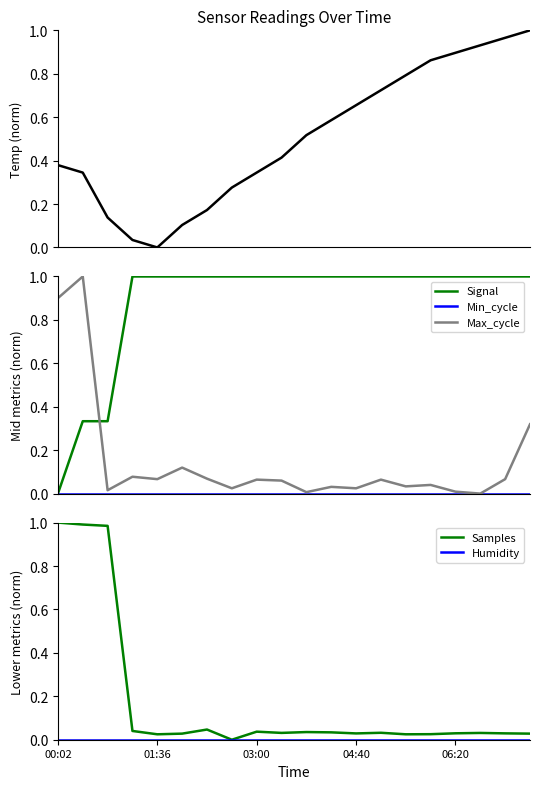

True or false: Max_cycle and Signal cross at least once.

True